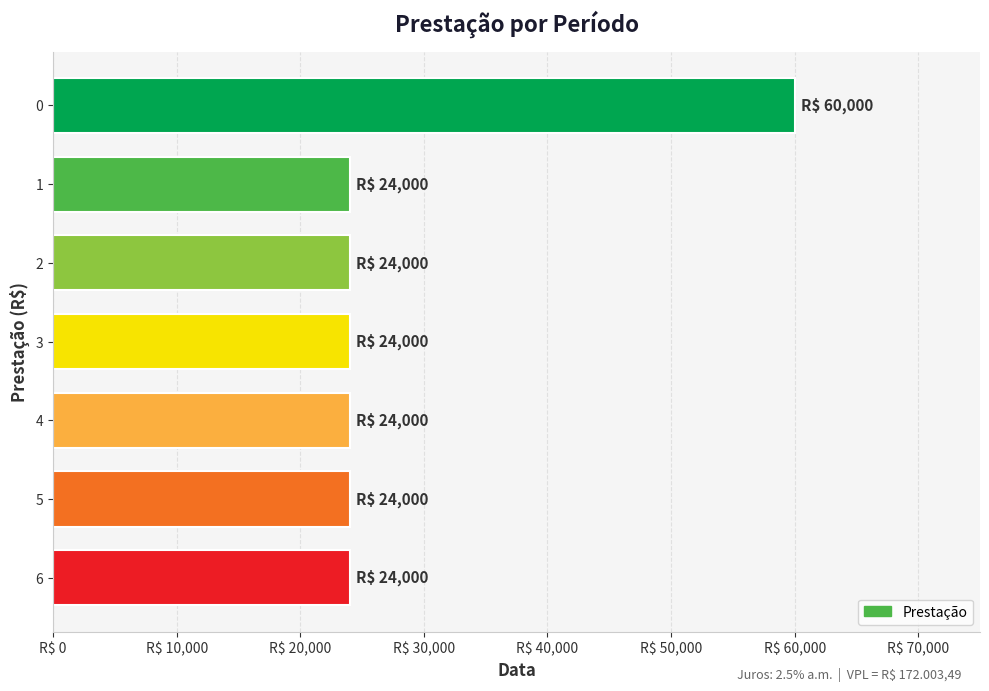

Are the bars horizontal?

Yes